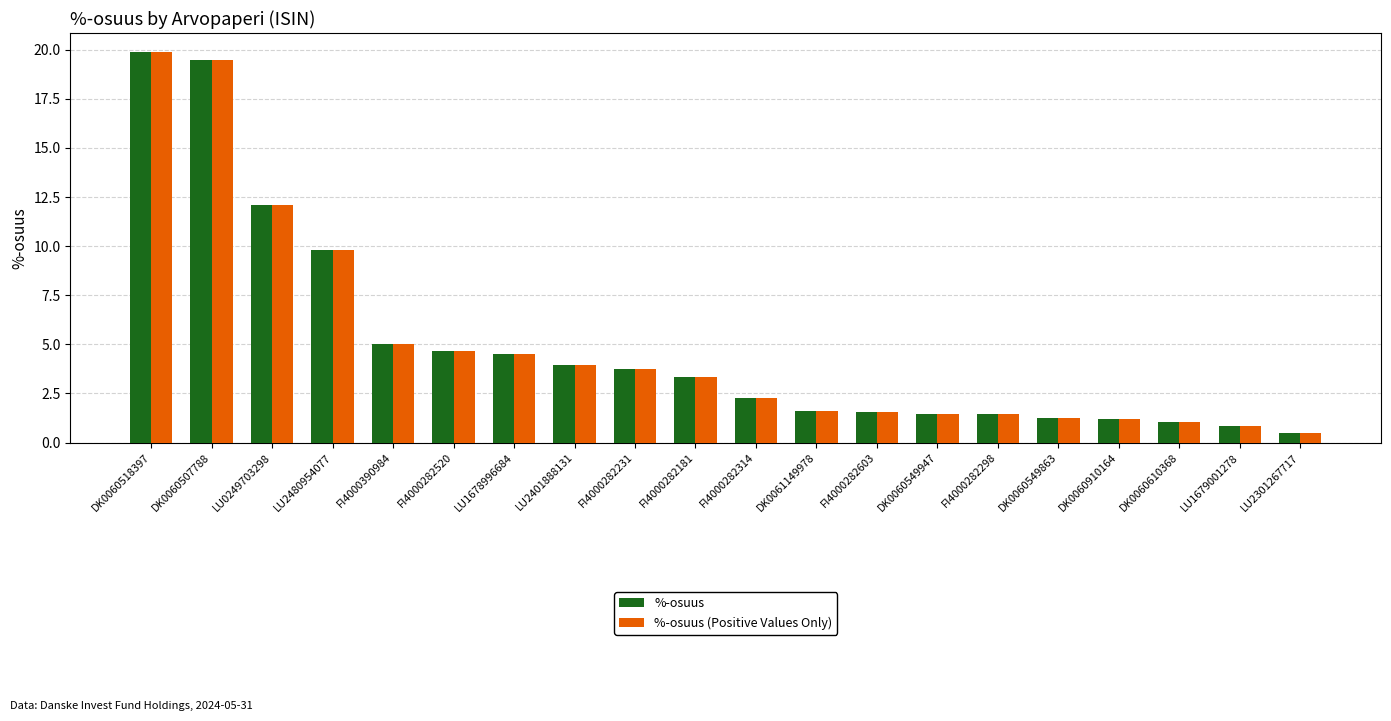

Where does the %-osuus (Positive Values Only) series first go above 3?

DK0060518397